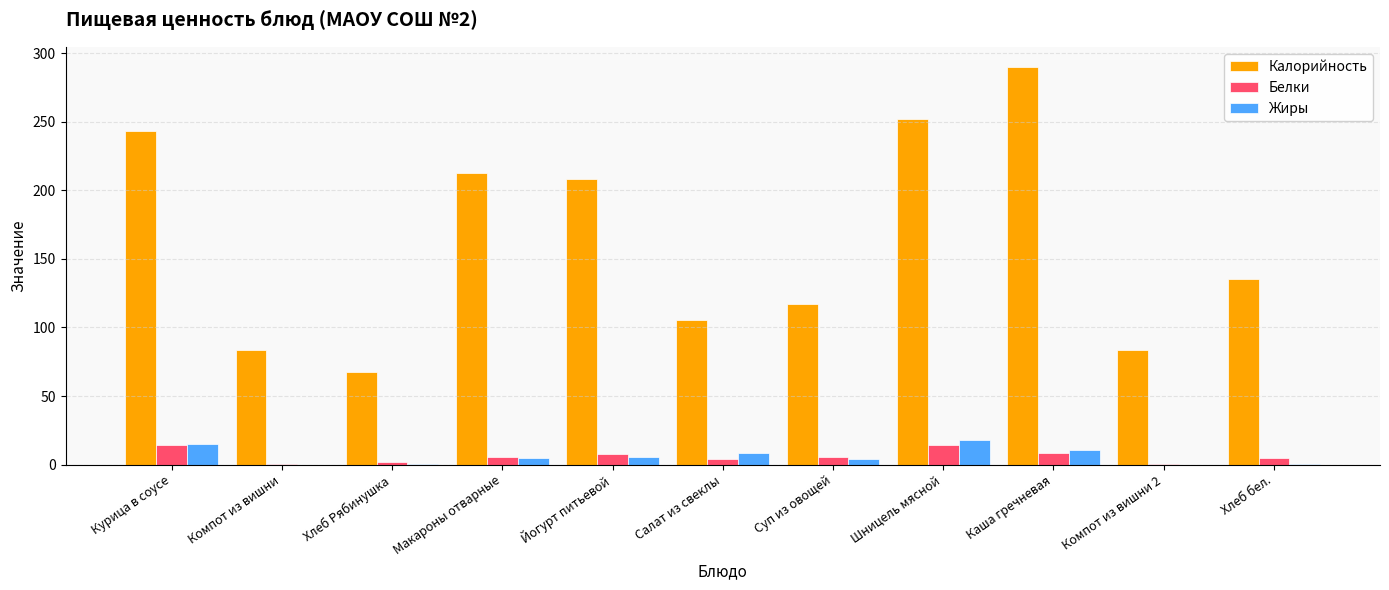

True or false: Калорийность has a value of 83.6 at Компот из вишни.

True